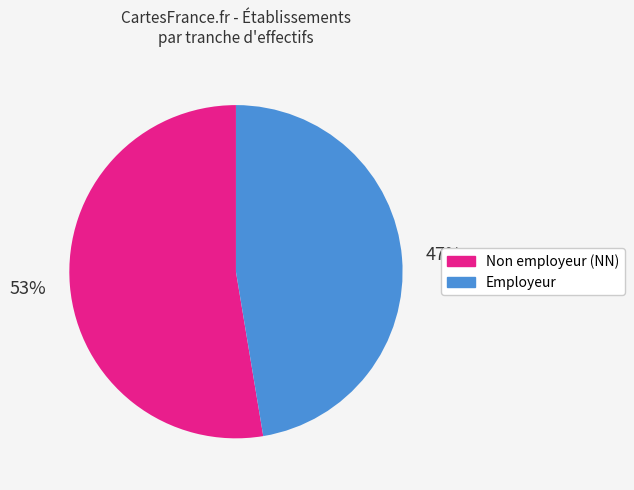

Do Non employeur (NN) and Employeur together represent more than half of the pie?

Yes